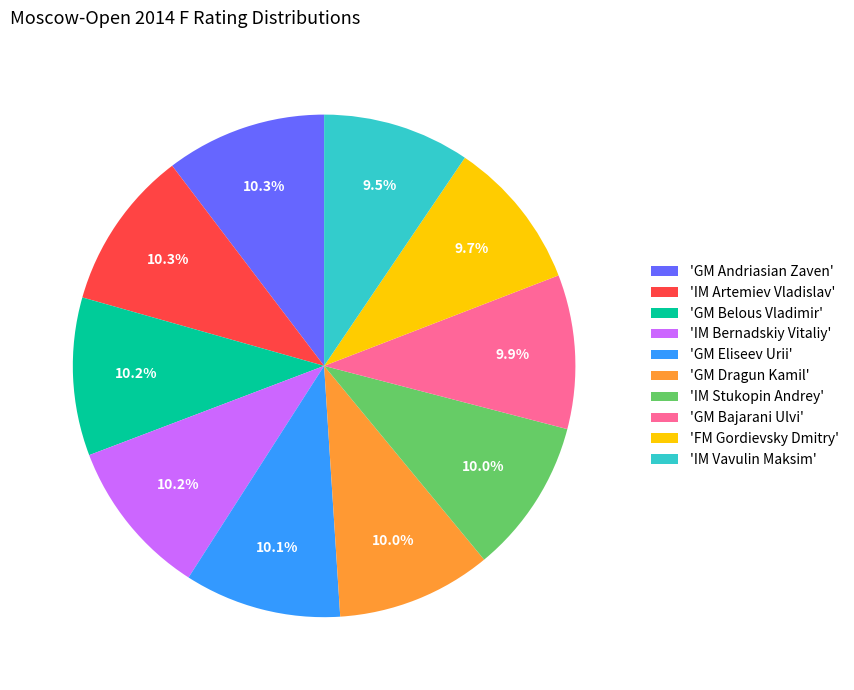

How much of the chart is everything except 'IM Vavulin Maksim'?

90.5%